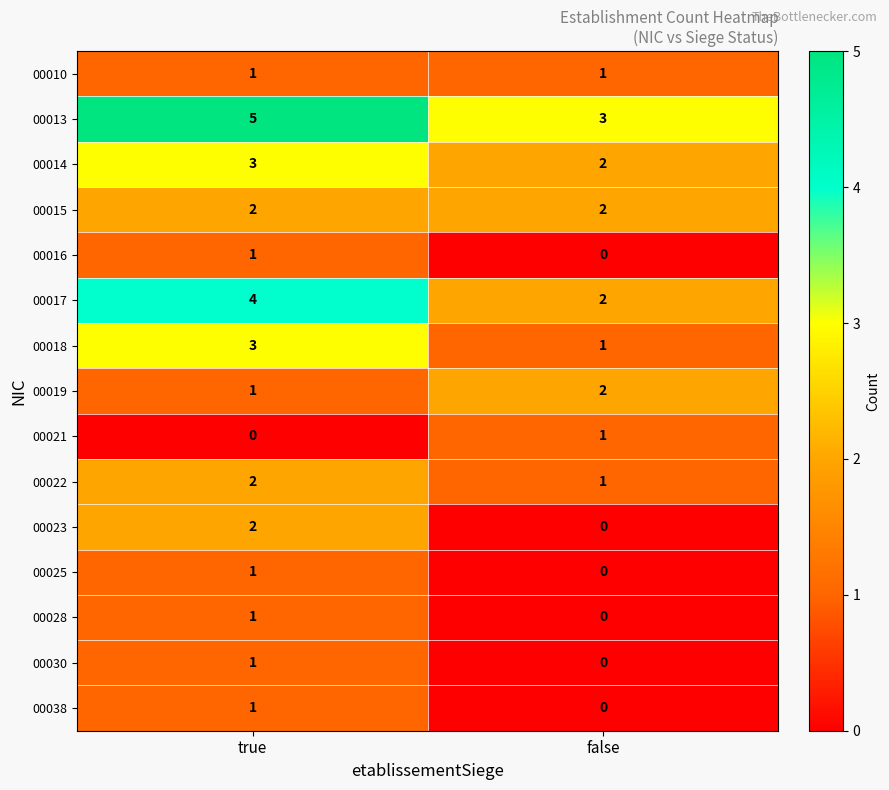

What is the difference between the highest and lowest values at true?

5